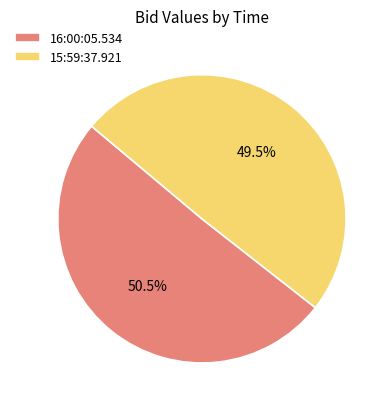

Is the sum of 15:59:37.921 and 16:00:05.534 greater than half?

Yes